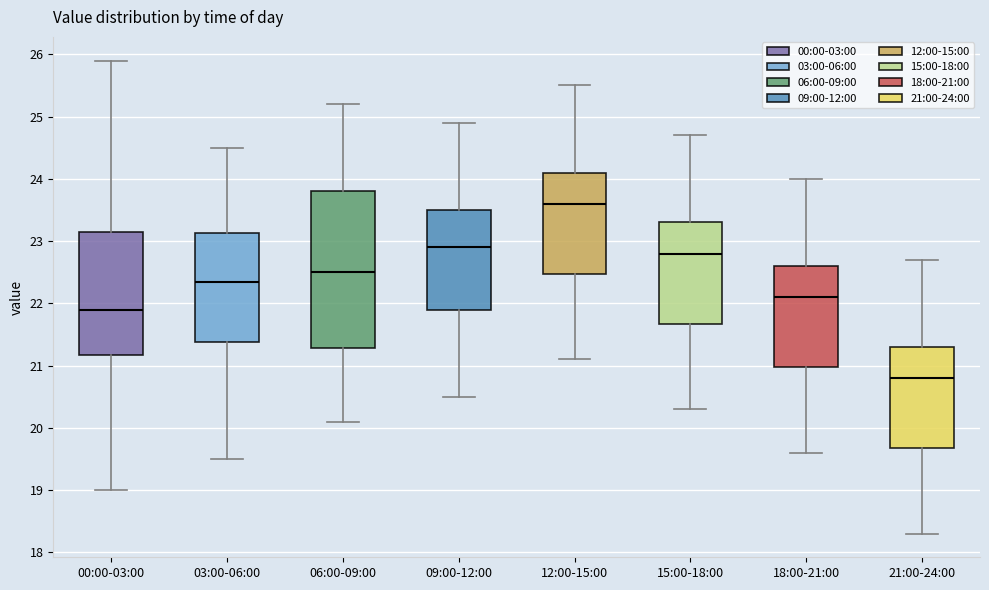

Reading left to right, read every box against the y-axis: the position of its median line, the range the box covers, and the ends of its whiskers. The values are not printed on the chart, so give them approximately, as read against the axis.

00:00-03:00: median 21.9, box 21.2 to 23.2, whiskers 19.0 to 25.9
03:00-06:00: median 22.4, box 21.4 to 23.1, whiskers 19.5 to 24.5
06:00-09:00: median 22.5, box 21.3 to 23.8, whiskers 20.1 to 25.2
09:00-12:00: median 22.9, box 21.9 to 23.5, whiskers 20.5 to 24.9
12:00-15:00: median 23.6, box 22.5 to 24.1, whiskers 21.1 to 25.5
15:00-18:00: median 22.8, box 21.7 to 23.3, whiskers 20.3 to 24.7
18:00-21:00: median 22.1, box 21.0 to 22.6, whiskers 19.6 to 24.0
21:00-24:00: median 20.8, box 19.7 to 21.3, whiskers 18.3 to 22.7